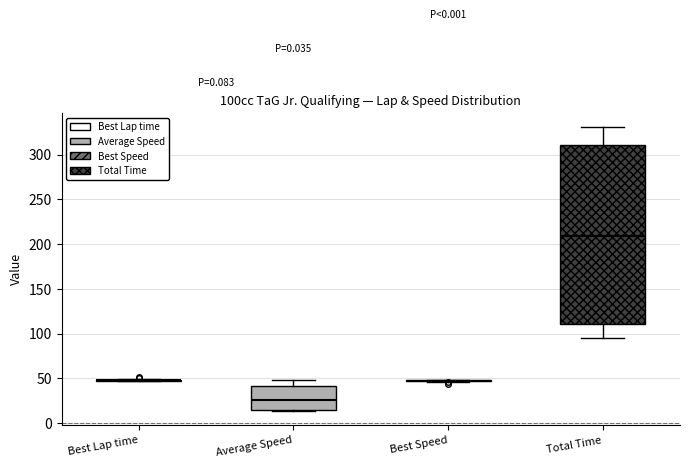

Where is the upper edge of the box for Total Time on the y-axis? The values are not printed on the chart, so give them approximately, as read against the axis.

310